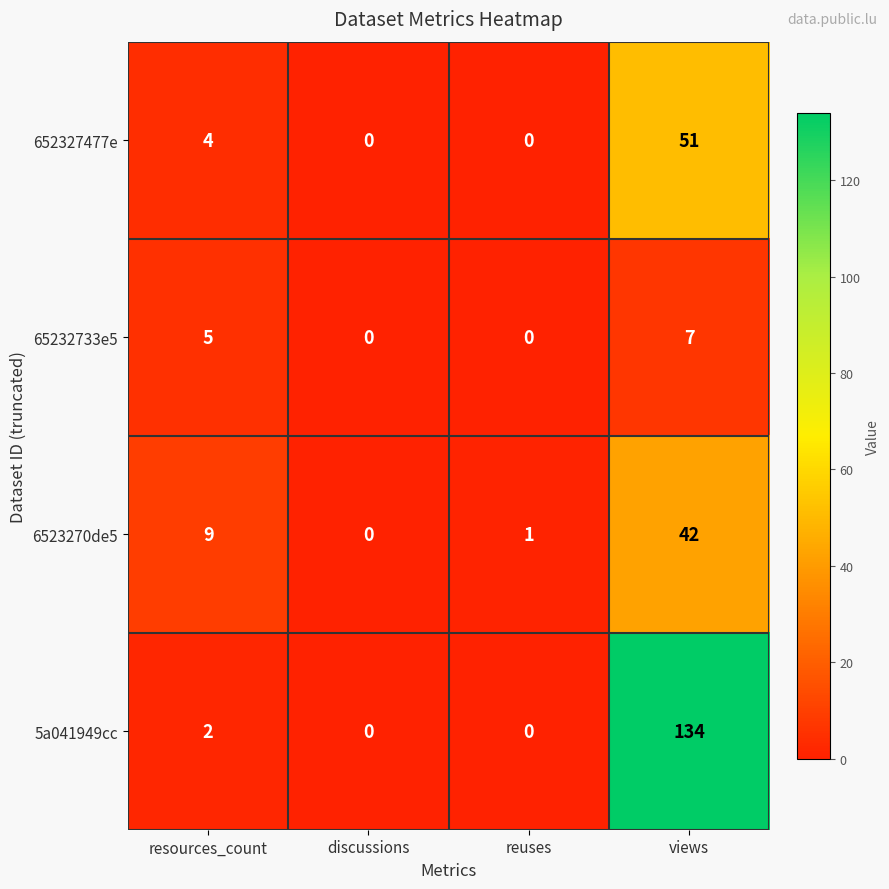

Which series changed the most between resources_count and views?

5a041949cc